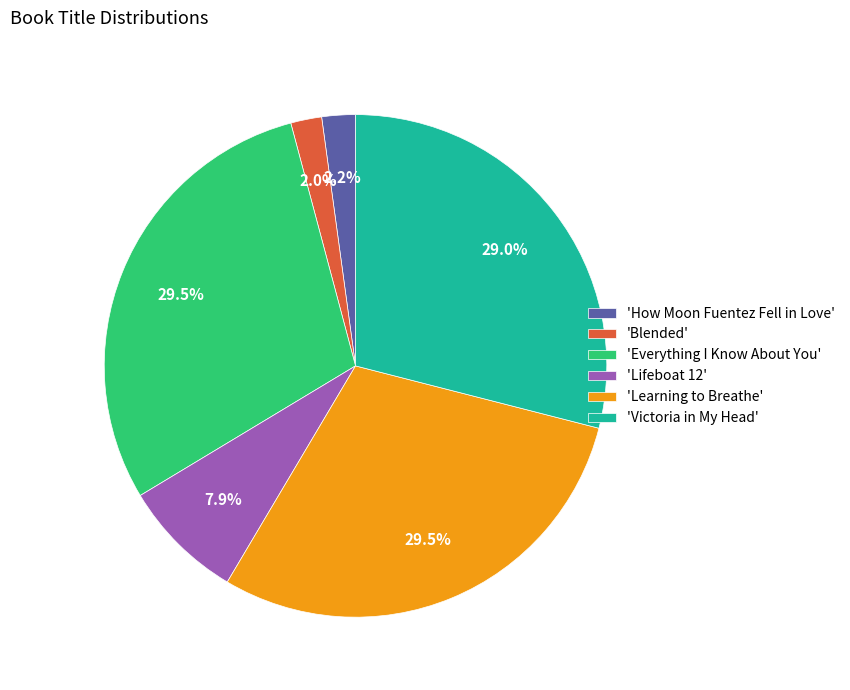

Is the sum of 'Learning to Breathe' and 'Lifeboat 12' greater than half?

No